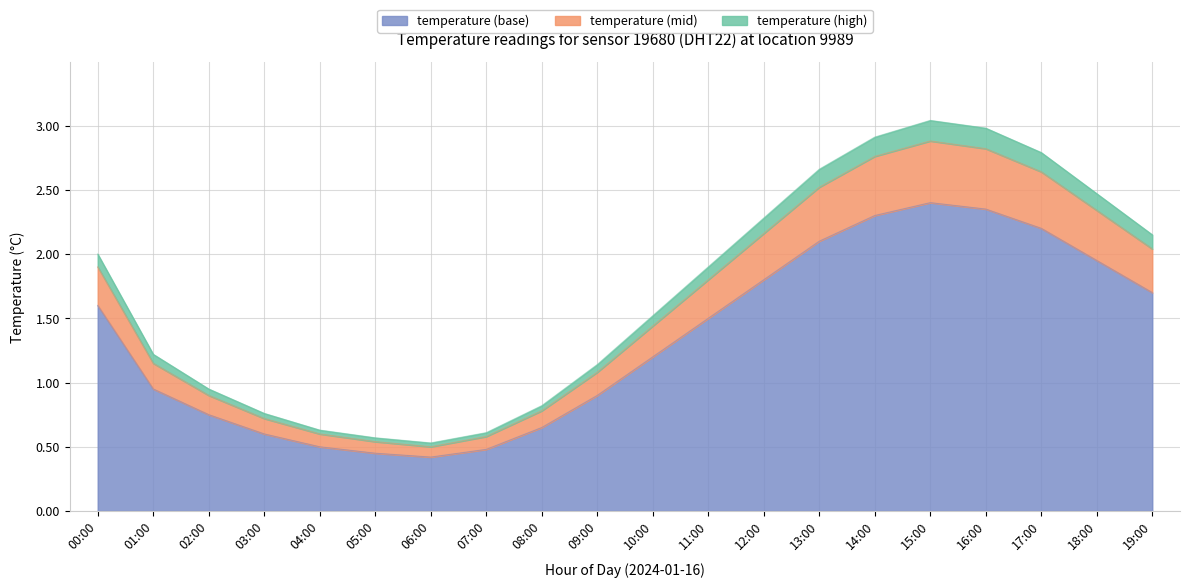

How many values are below 1?

9